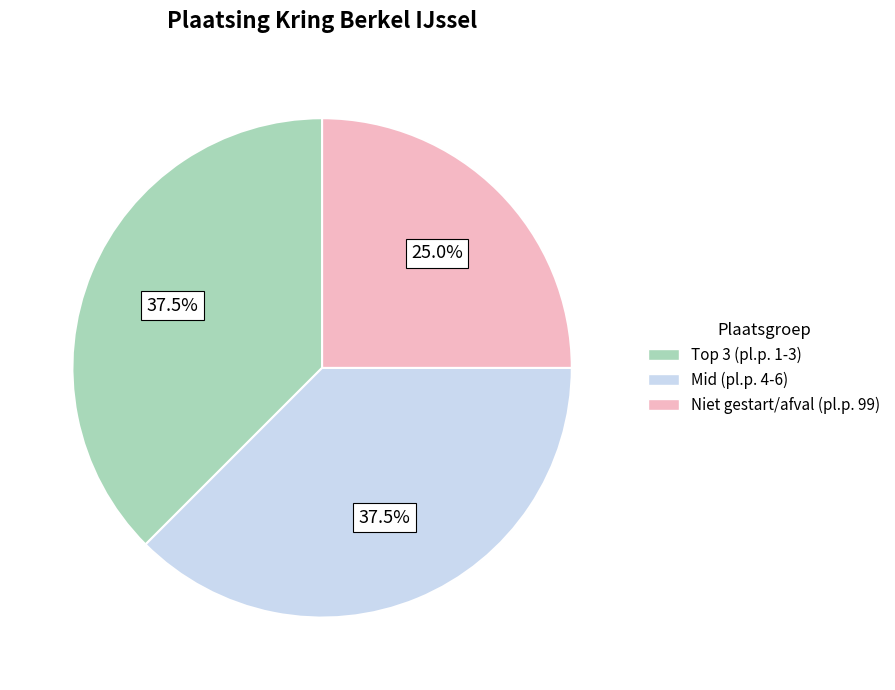

To the nearest percent, what is the average slice percentage?

33%